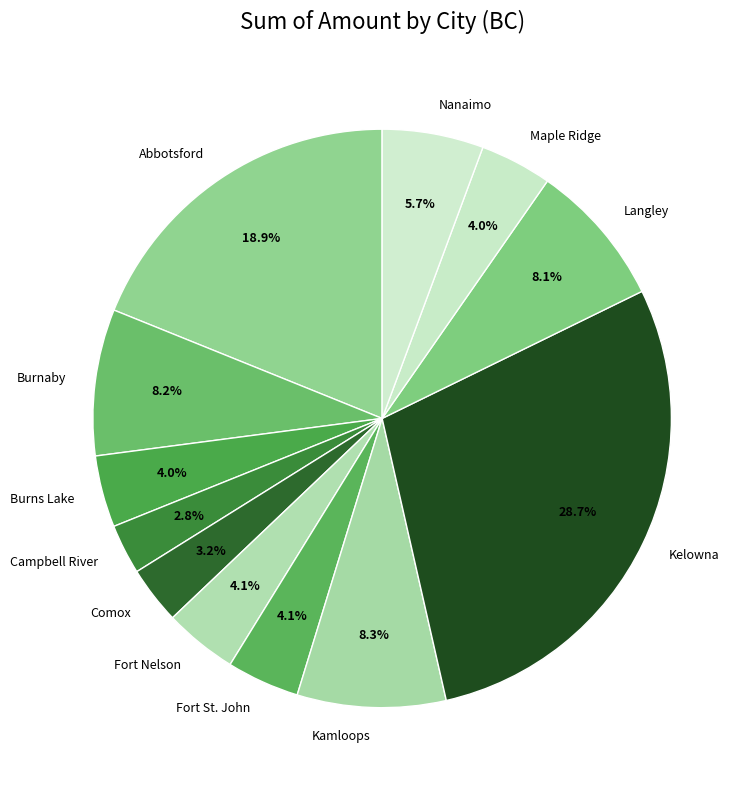

The Burns Lake slice represents 4% of the pie. True or false?

True